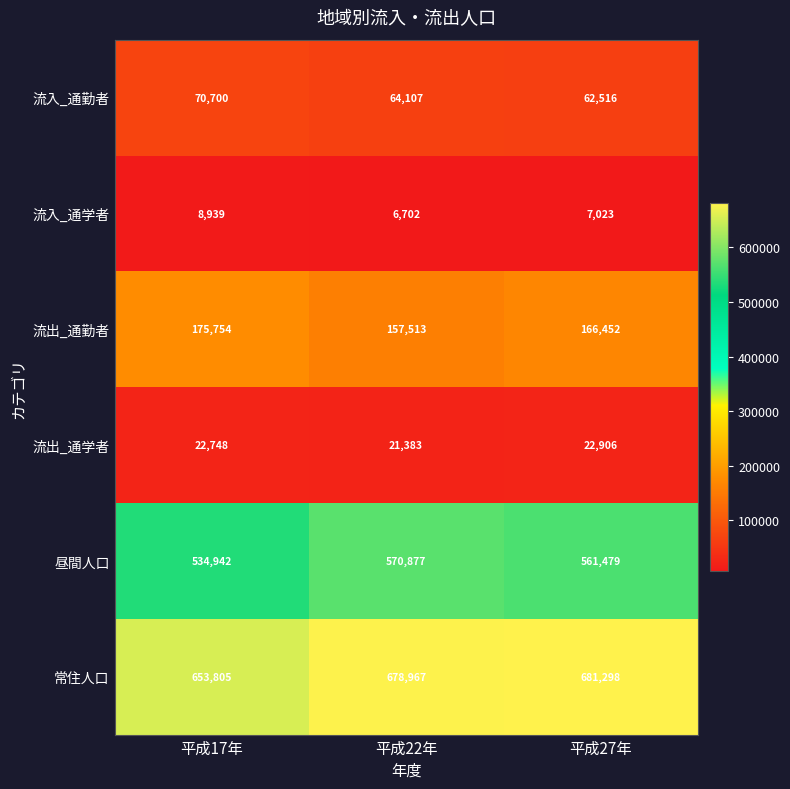

Reading left to right, transcribe all the data shown in this chart.

流入_通勤者: 70700	64107	62516
流入_通学者: 8939	6702	7023
流出_通勤者: 175754	157513	166452
流出_通学者: 22748	21383	22906
昼間人口: 534942	570877	561479
常住人口: 653805	678967	681298